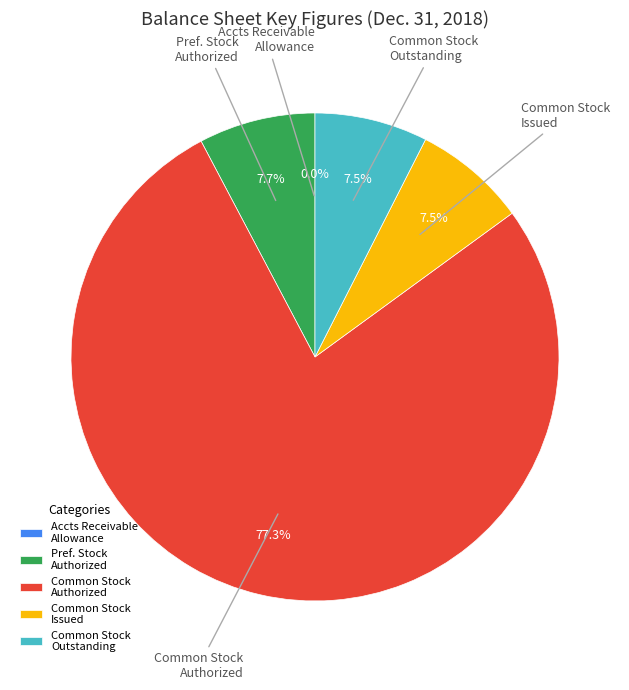

Is there any slice that represents more than half of the pie?

Yes